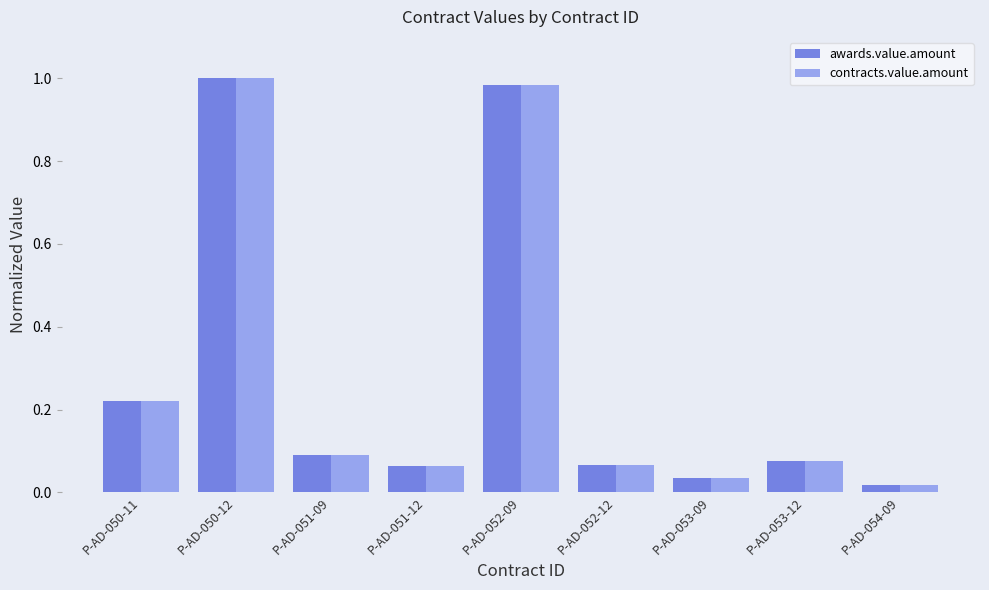

The contracts.value.amount series shows 0.0 at P-AD-053-12. True or false?

False